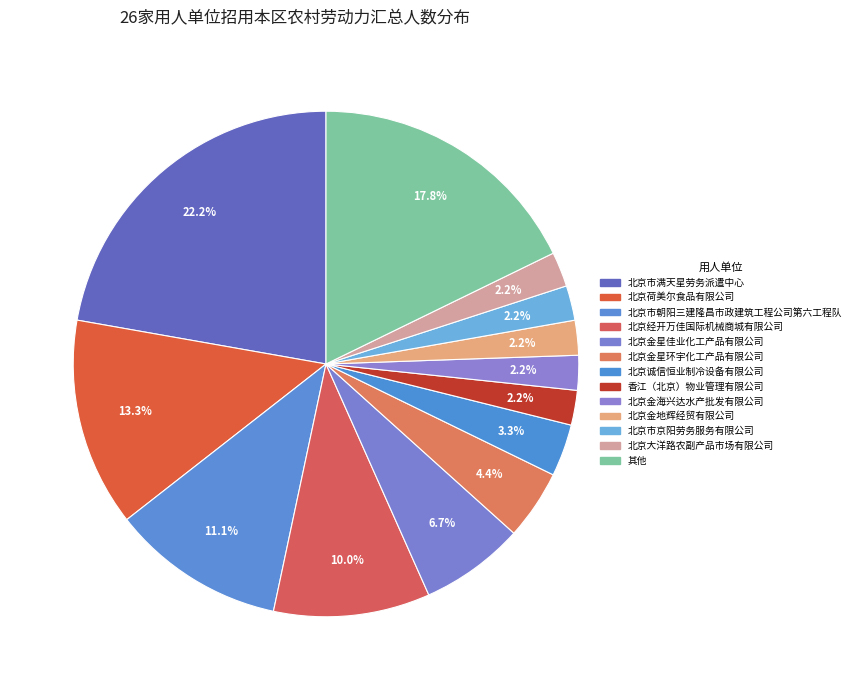

How many segments does this pie chart have?

13